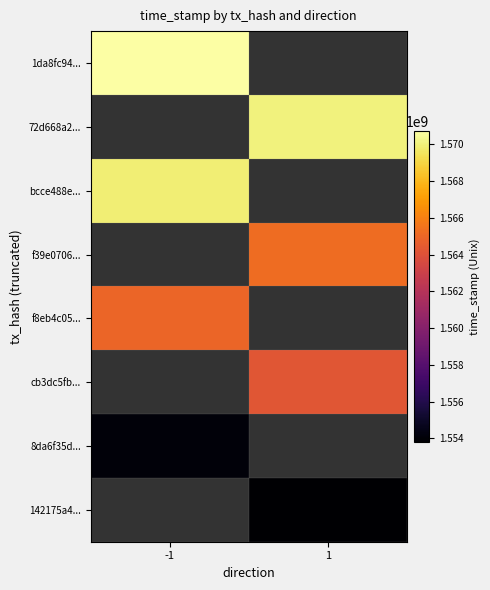

Reading left to right, extract all data points from this chart.

1da8fc94...: -1=1570732985	1=0
72d668a2...: -1=0	1=1570037059
bcce488e...: -1=1569921410	1=0
f39e0706...: -1=0	1=1565206932
f8eb4c05...: -1=1564962127	1=0
cb3dc5fb...: -1=0	1=1564218912
8da6f35d...: -1=1554074616	1=0
142175a4...: -1=0	1=1553796706